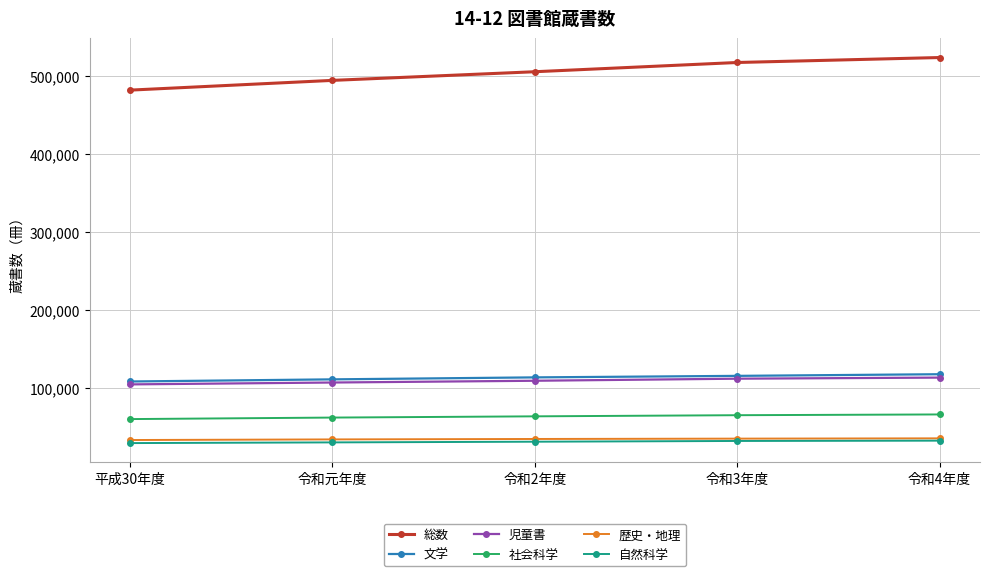

True or false: 自然科学 and 児童書 intersect in this chart.

False